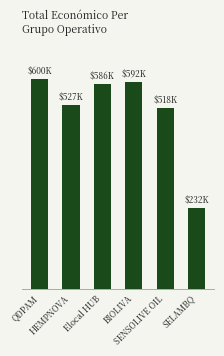

Does the chart contain any negative values?

No